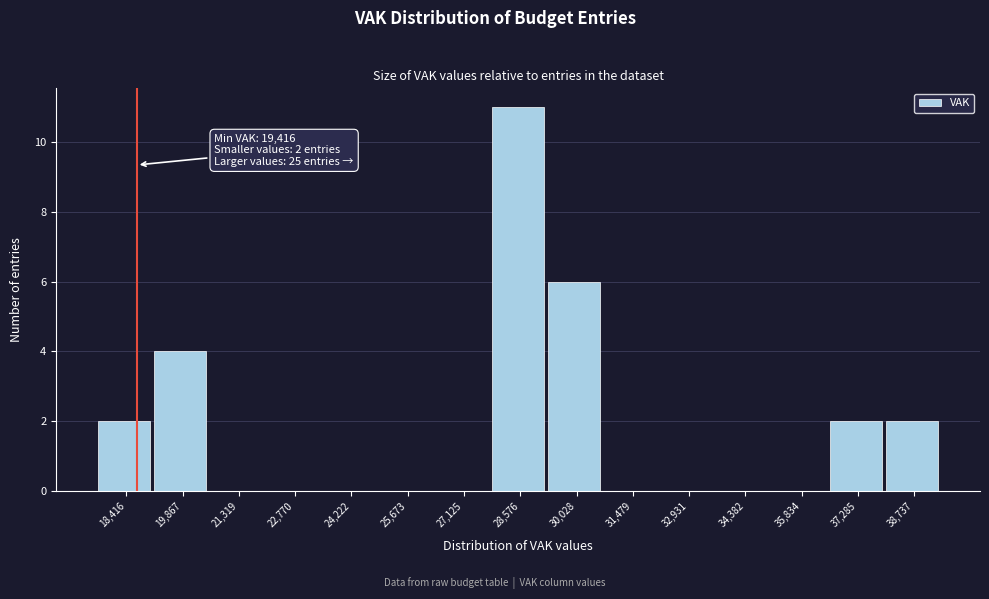

Reading right to left, transcribe all the data shown in this chart.

38,737=2	37,285=2	35,834=0	34,382=0	32,931=0	31,479=0	30,028=6	28,576=11	27,125=0	25,673=0	24,222=0	22,770=0	21,319=0	19,867=4	18,416=2